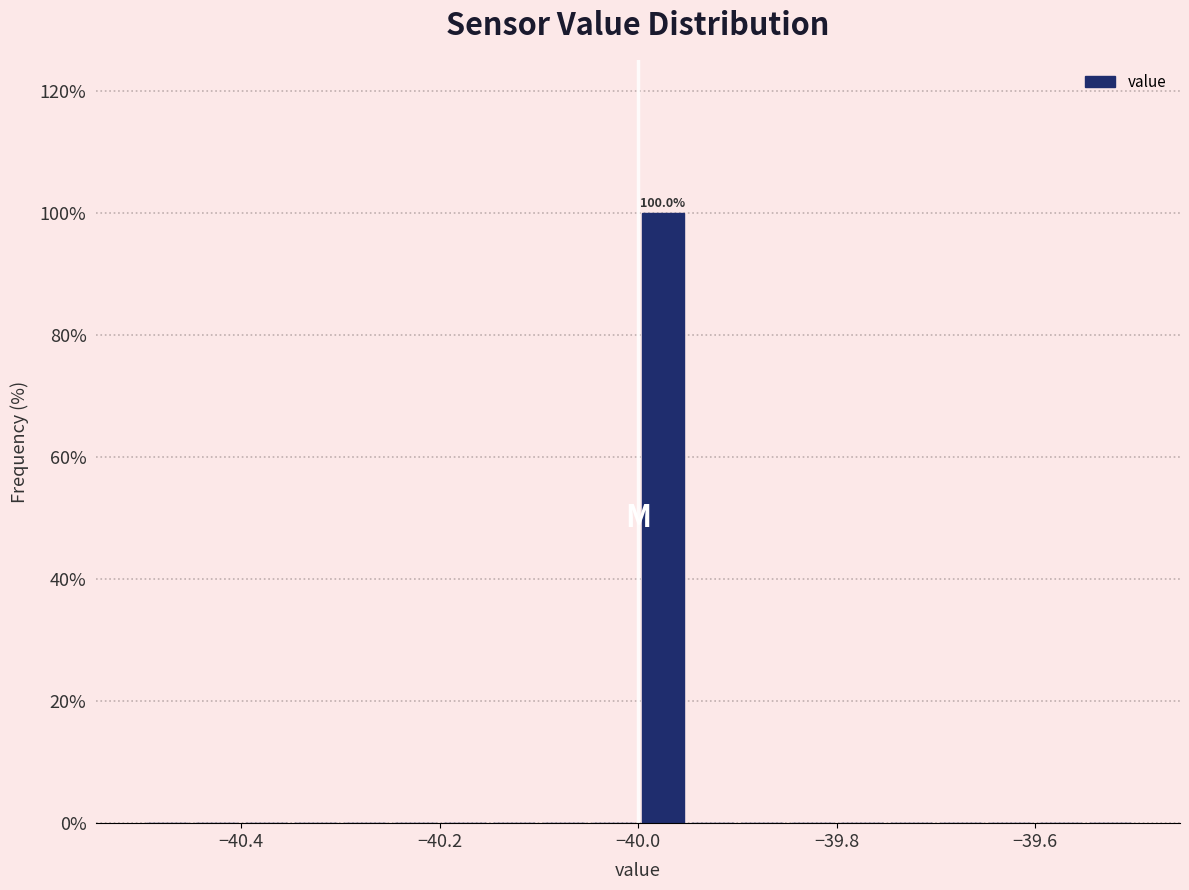

Around what value on the x-axis is the tallest bar? Give the approximate position of its centre, as read against the axis.

-39.98